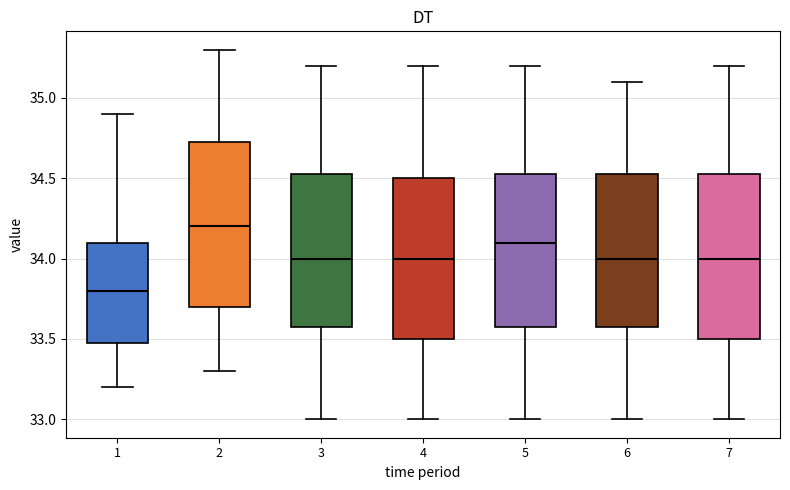

Reading left to right, transcribe this box plot: for each box, give where its median line is, the range the box spans, and where its two whiskers end, as read against the y-axis. The values are not printed on the chart, so give them approximately, as read against the axis.

1: median 33.80, box 33.50 to 34.10, whiskers 33.20 to 34.90
2: median 34.20, box 33.70 to 34.75, whiskers 33.30 to 35.30
3: median 34.00, box 33.60 to 34.55, whiskers 33.00 to 35.20
4: median 34.00, box 33.50 to 34.50, whiskers 33.00 to 35.20
5: median 34.10, box 33.60 to 34.55, whiskers 33.00 to 35.20
6: median 34.00, box 33.60 to 34.55, whiskers 33.00 to 35.10
7: median 34.00, box 33.50 to 34.55, whiskers 33.00 to 35.20